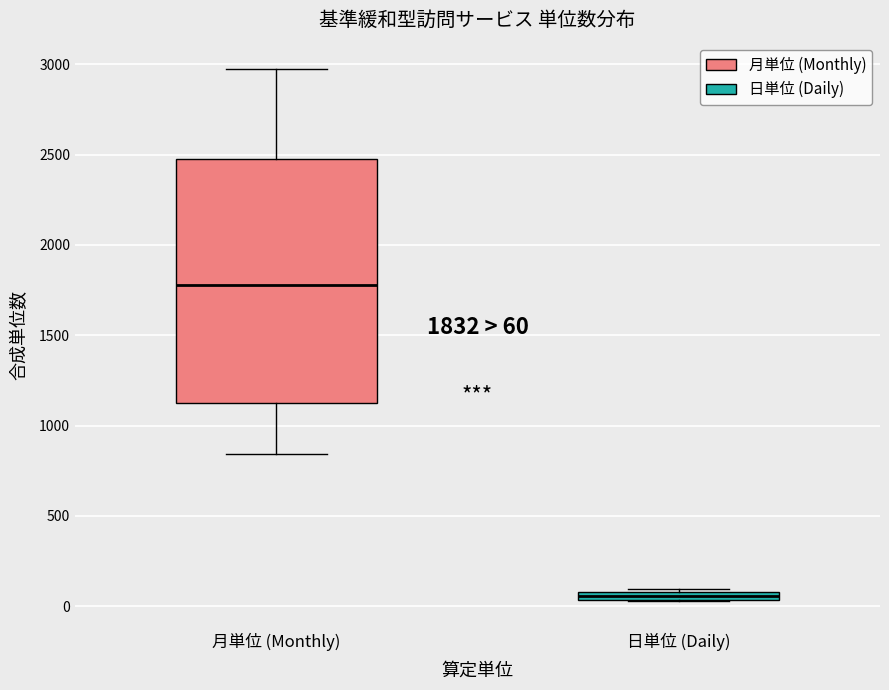

Comparing the boxes themselves (not the whiskers), which one is the tallest?

月単位 (Monthly)